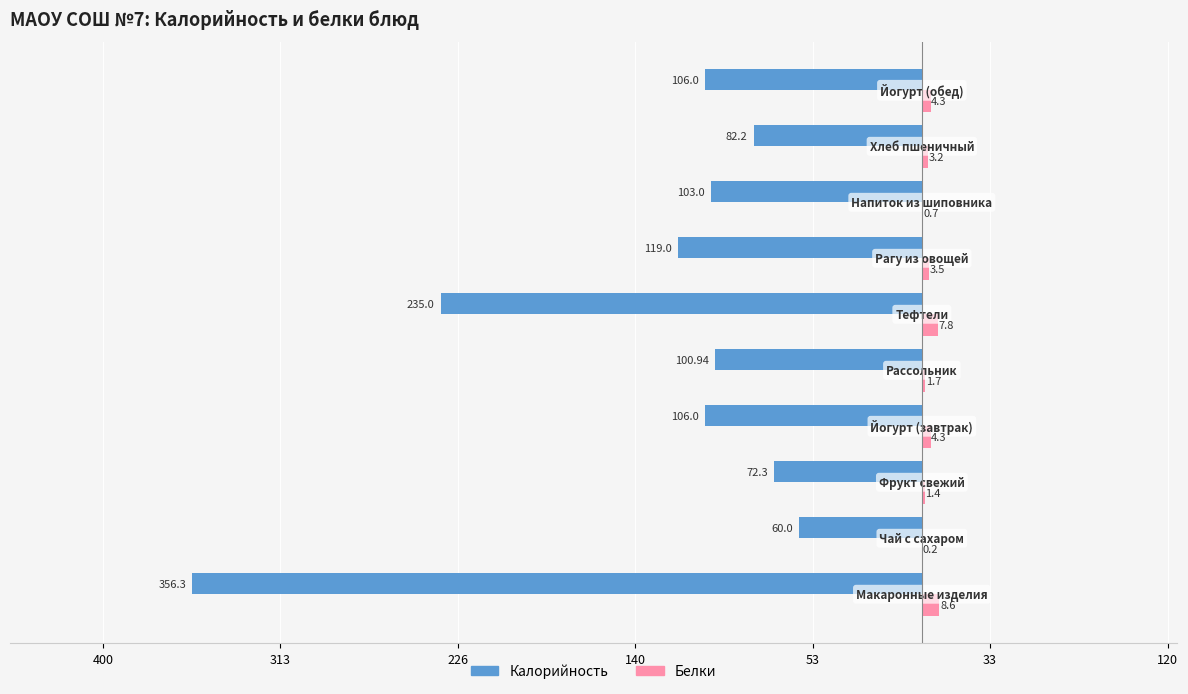

What are all the series names shown in the legend?

Калорийность, Белки